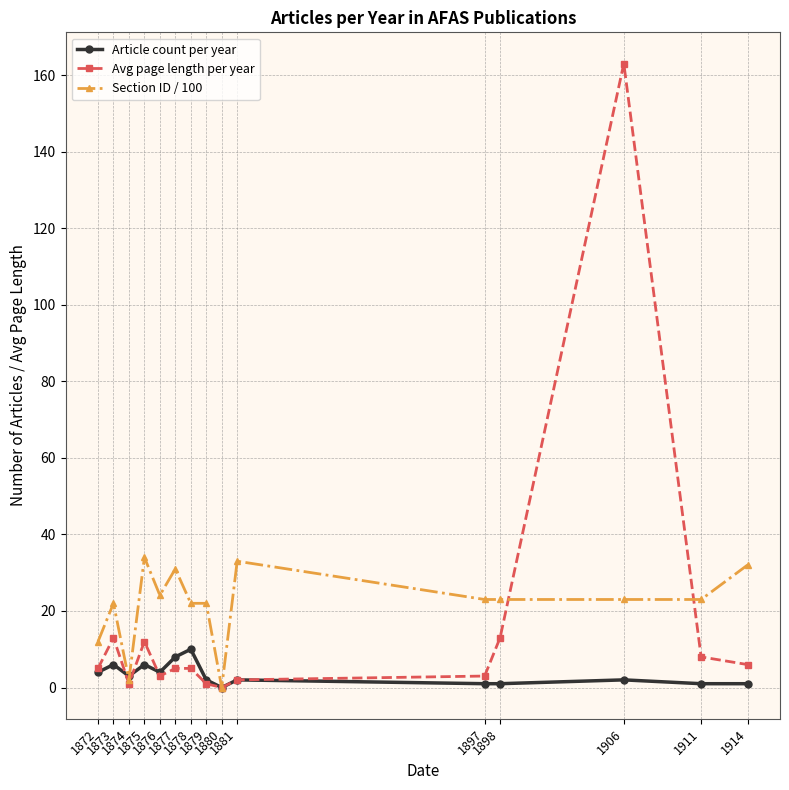

Rank the series by their average value, from lowest to highest.

Article count per year, Avg page length per year, Section ID / 100